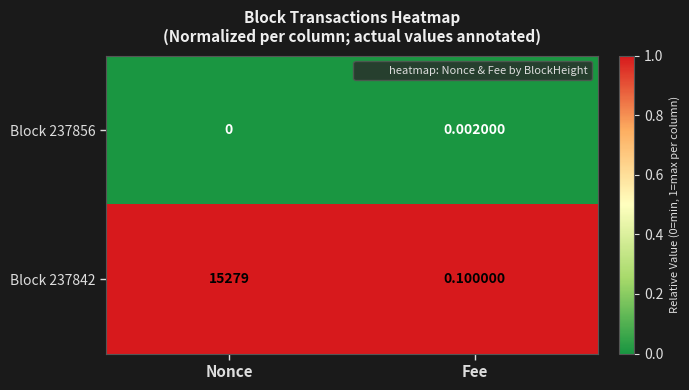

At which label is Block 237856 closest to 0?

Nonce